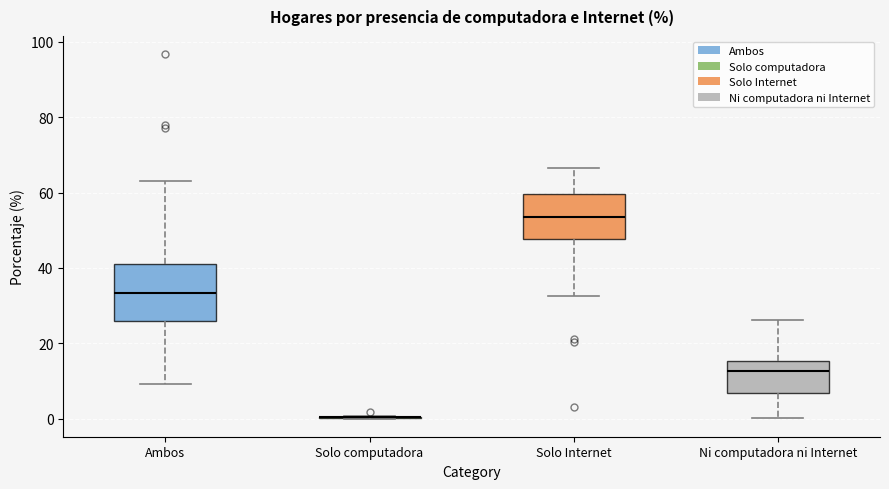

Reading left to right, read every box against the y-axis: the position of its median line, the range the box covers, and the ends of its whiskers. The values are not printed on the chart, so give them approximately, as read against the axis.

Ambos: median 34, box 26 to 42, whiskers 10 to 64
Solo computadora: box collapsed to a line at 0, whiskers 0 to 0
Solo Internet: median 54, box 48 to 60, whiskers 32 to 66
Ni computadora ni Internet: median 12, box 6 to 16, whiskers 0 to 26